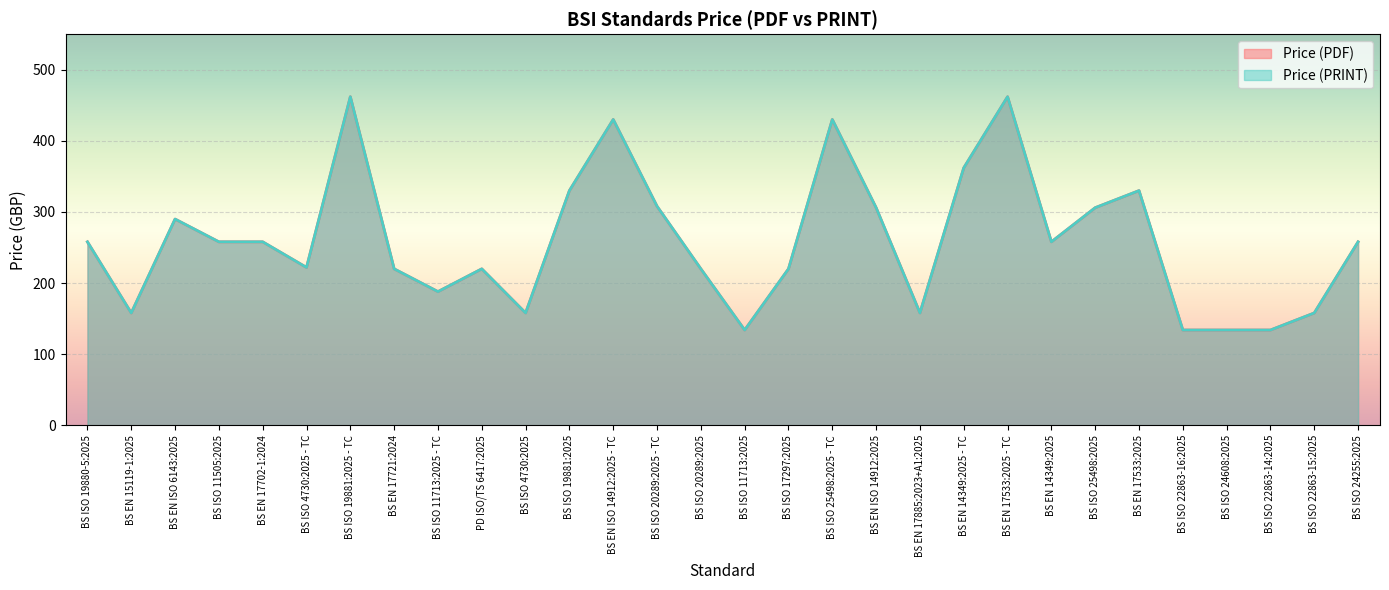

True or false: Price (PRINT) and Price (PDF) cross at least once.

False